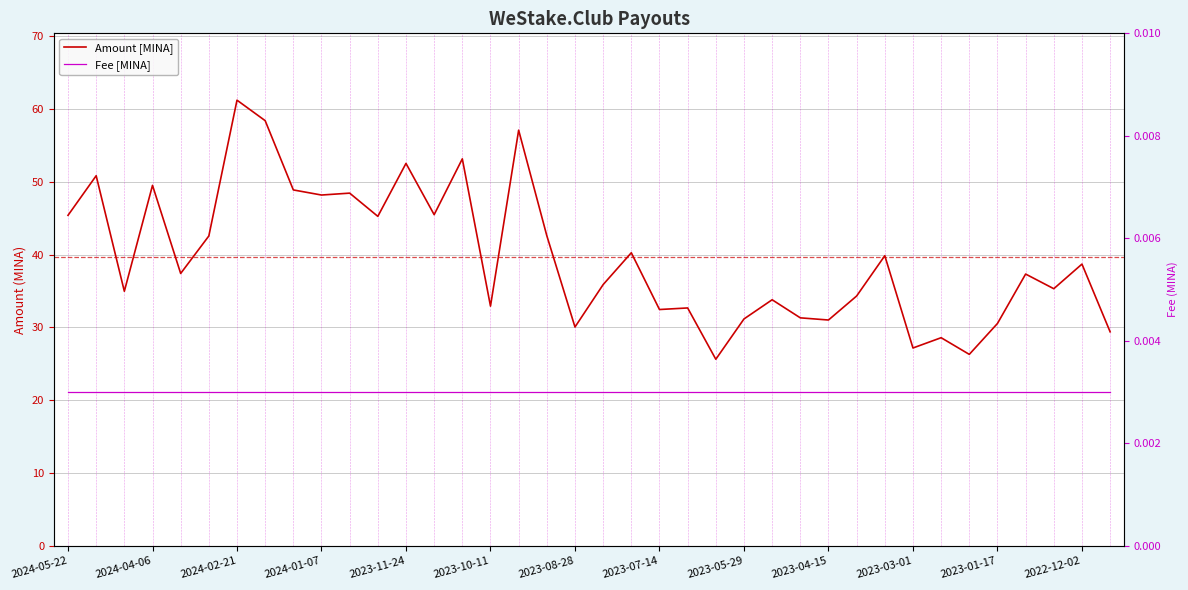

Reading left to right, transcribe all the data shown in this chart.

Amount [MINA]: 45.4	50.8	35.0	49.5	37.4	42.6	61.2	58.4	48.9	48.2	48.4	45.3	52.5	45.5	53.2	32.9	57.1	42.6	30.1	35.9	40.3	32.5	32.7	25.6	31.2	33.8	31.3	31.0	34.3	39.9	27.2	28.6	26.3	30.5	37.3	35.3	38.7	29.4
Fee [MINA]: 0.0	0.0	0.0	0.0	0.0	0.0	0.0	0.0	0.0	0.0	0.0	0.0	0.0	0.0	0.0	0.0	0.0	0.0	0.0	0.0	0.0	0.0	0.0	0.0	0.0	0.0	0.0	0.0	0.0	0.0	0.0	0.0	0.0	0.0	0.0	0.0	0.0	0.0